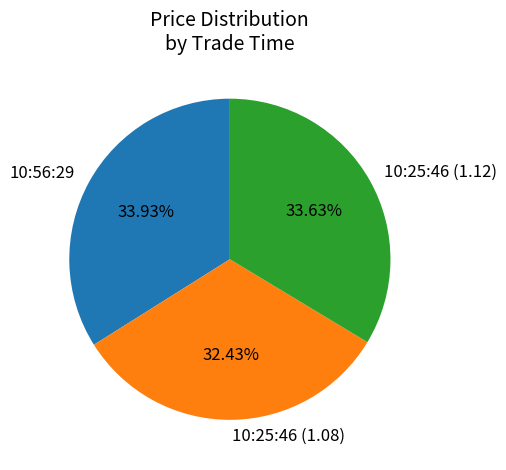

How many segments does this pie chart have?

3